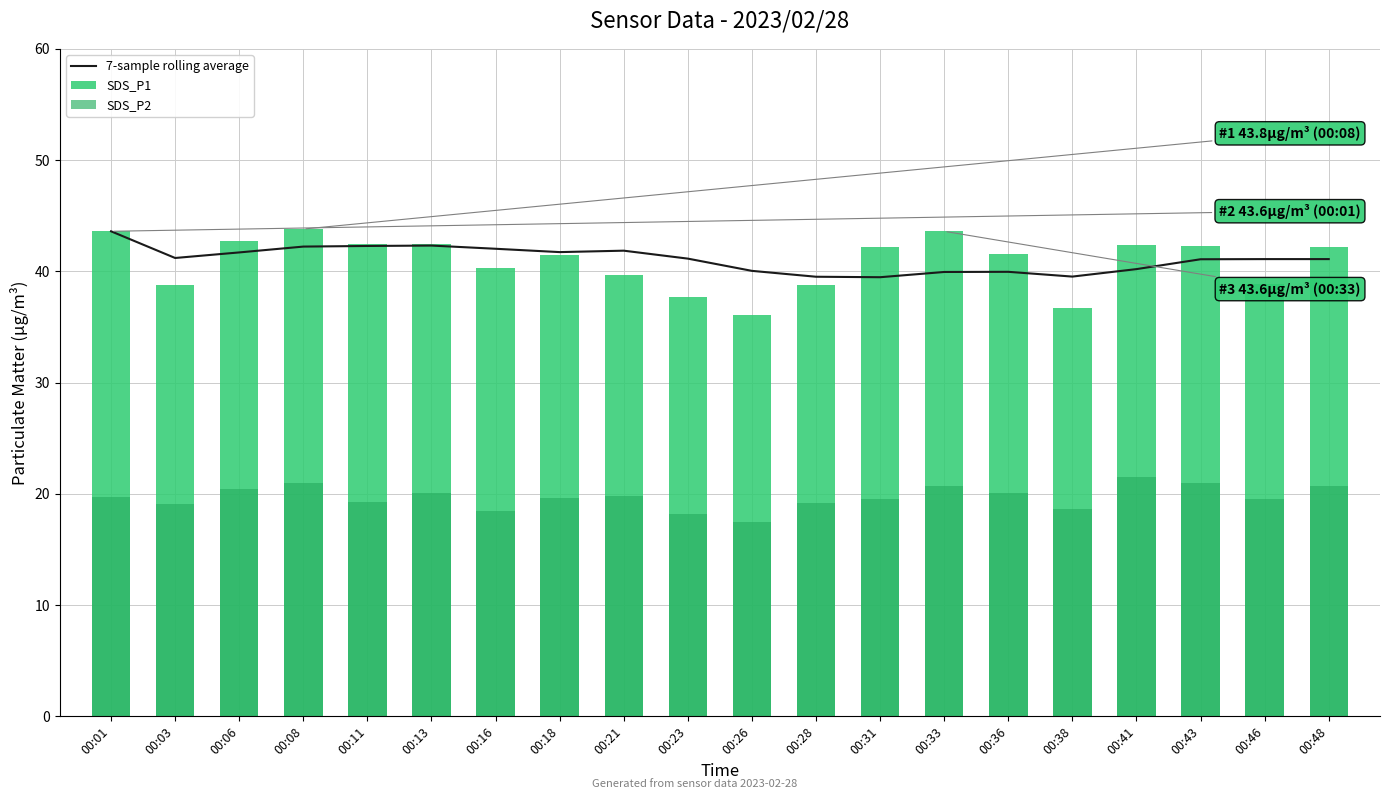

Is the value of 7-sample rolling average at 00:46 greater than the value of SDS_P2 at 00:23?

Yes